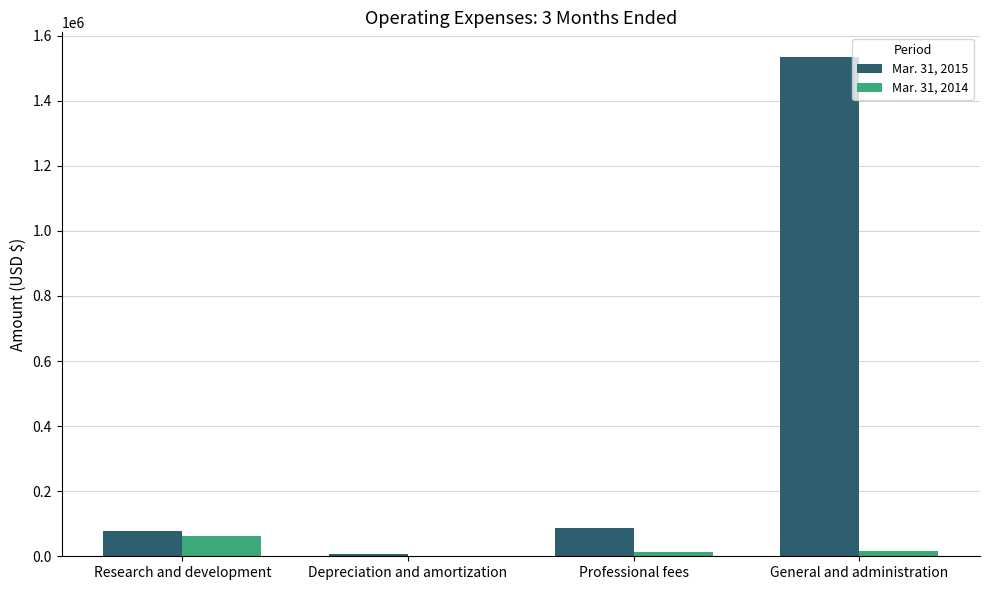

At which label does Mar. 31, 2015 reach its peak?

General and administration